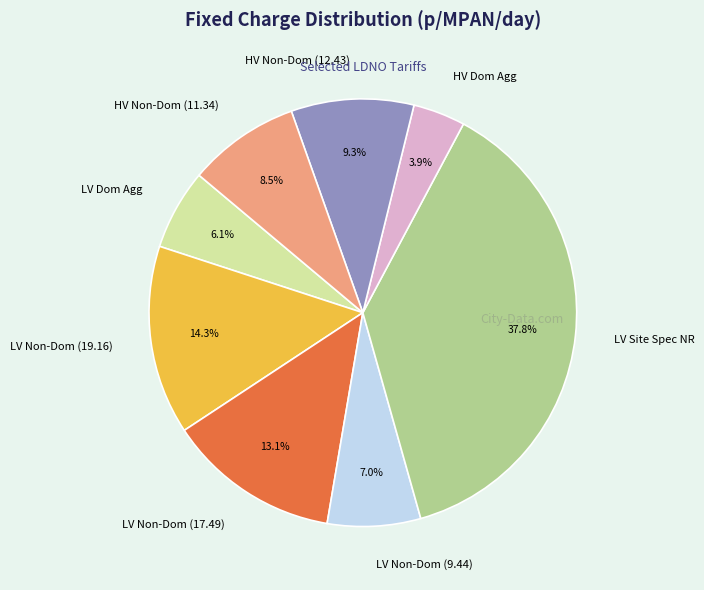

Is there any slice that represents more than half of the pie?

No